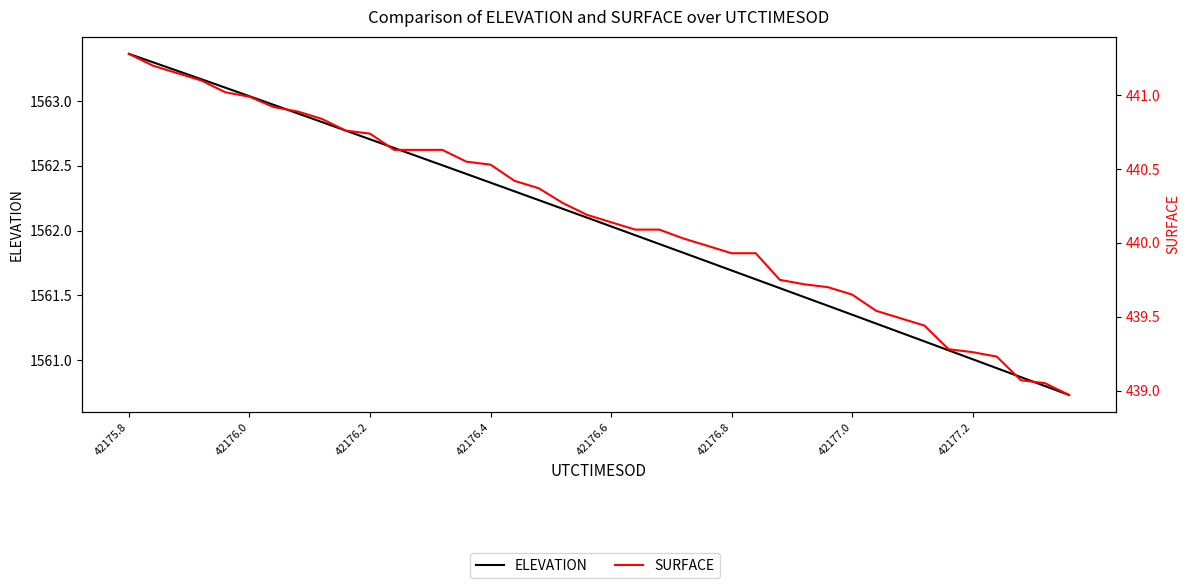

True or false: ELEVATION has more than 0 points higher than both neighbors.

False